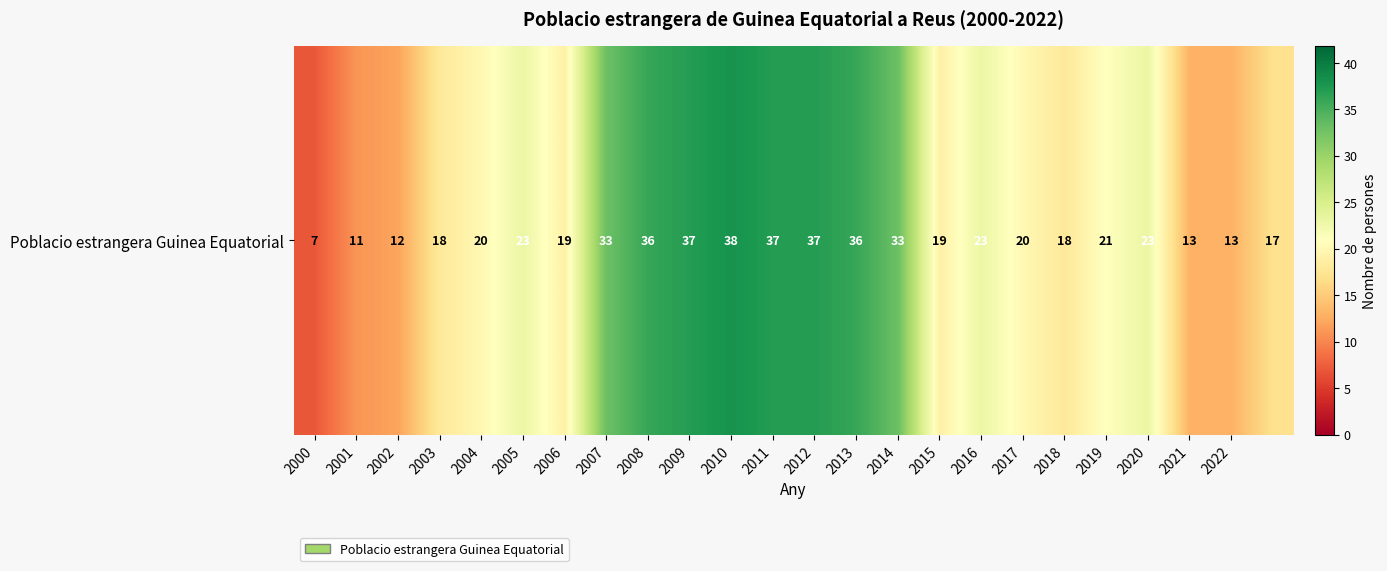

What is the change in value from 2002 to 2007?

+21